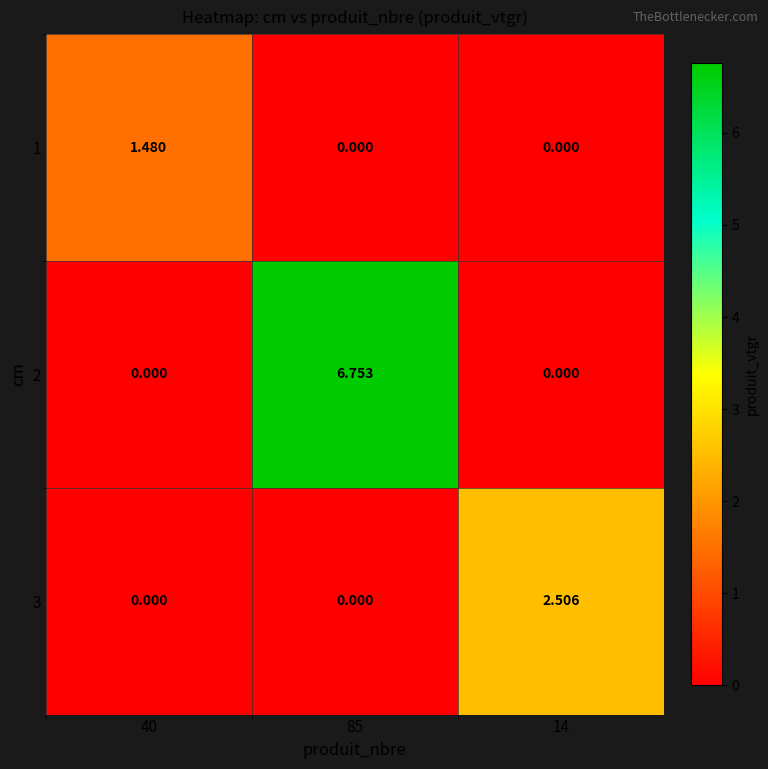

At how many categories does at least one series exceed 5?

1